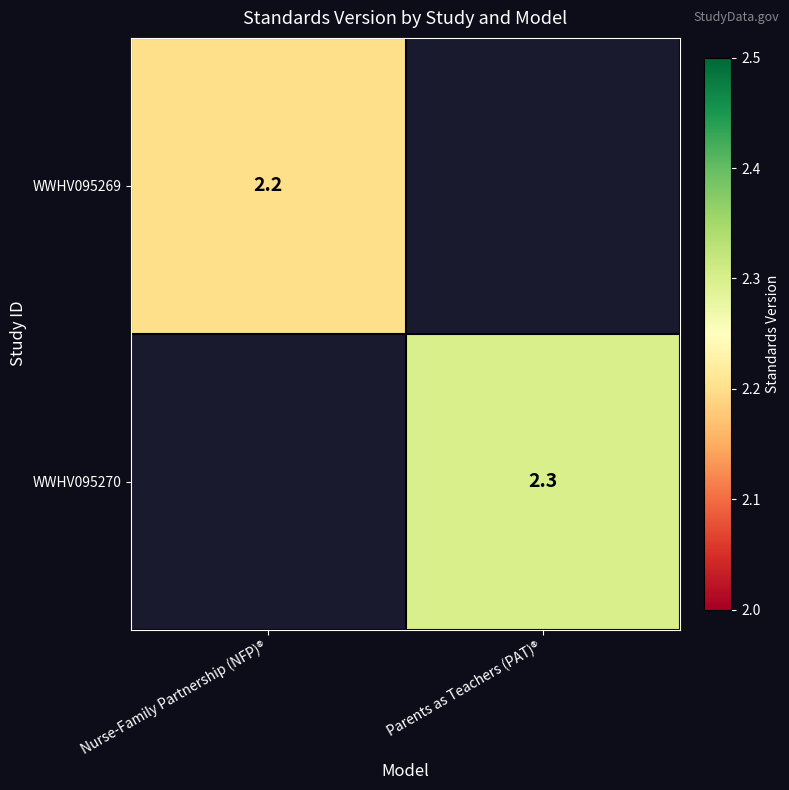

Is it true that WWHV095269 equals 2.2 at Nurse-Family Partnership (NFP)®?

True